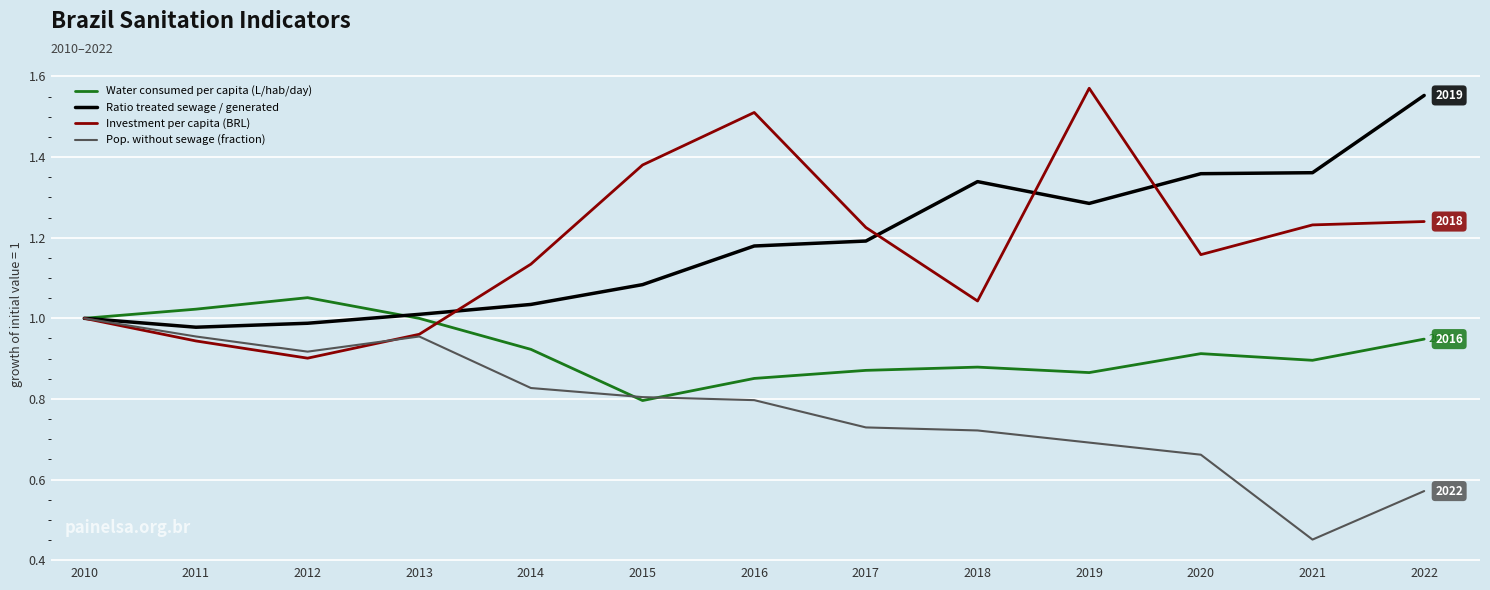

Rank the series at 2021 from highest to lowest value.

Ratio treated sewage / generated, Investment per capita (BRL), Water consumed per capita (L/hab/day), Pop. without sewage (fraction)